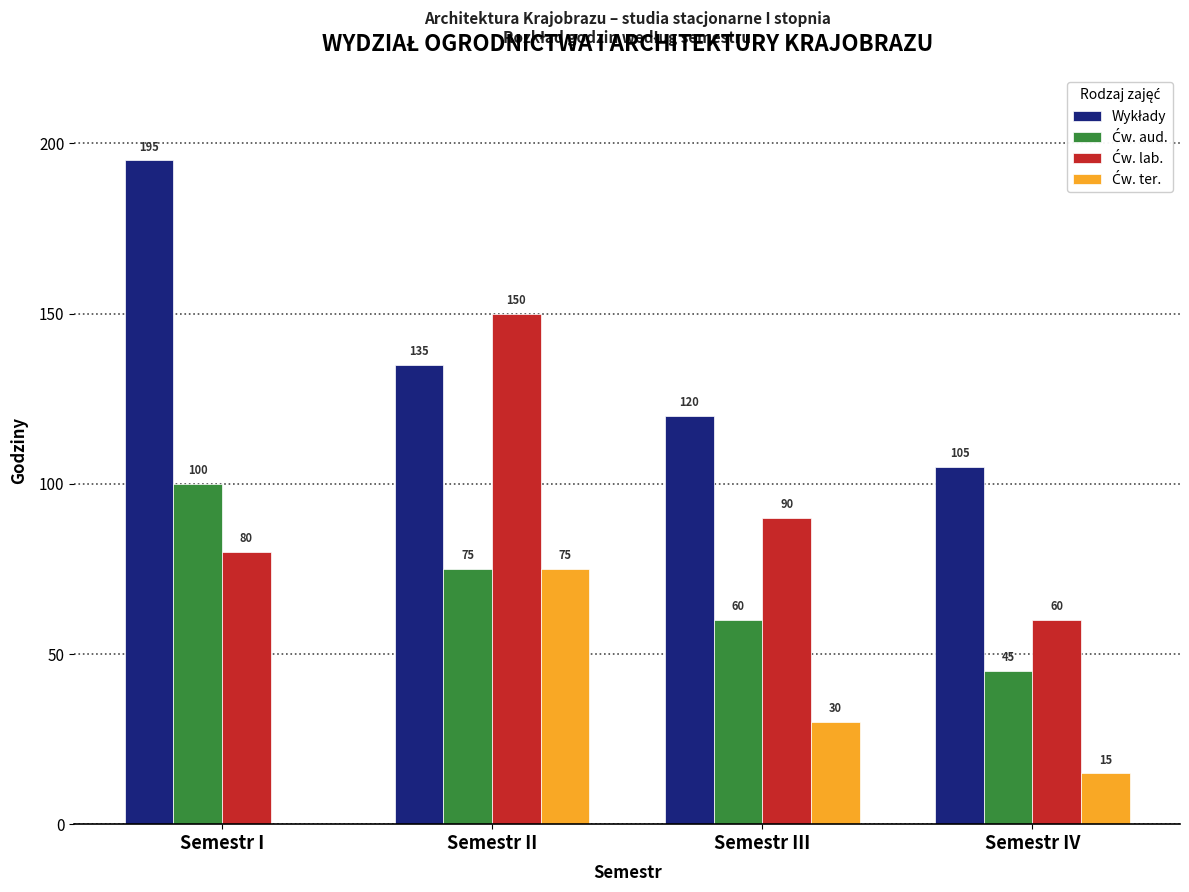

What is the total value across all series at Semestr III?

300